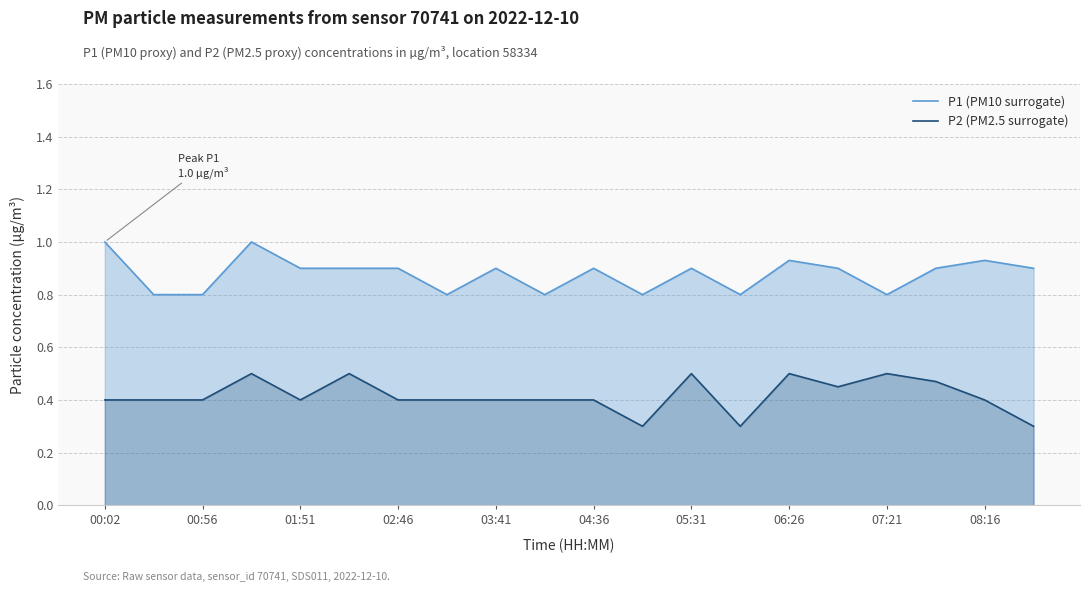

Is the value of P1 (PM10 surrogate) at 04:36 greater than the value of P2 (PM2.5 surrogate) at 00:56?

Yes